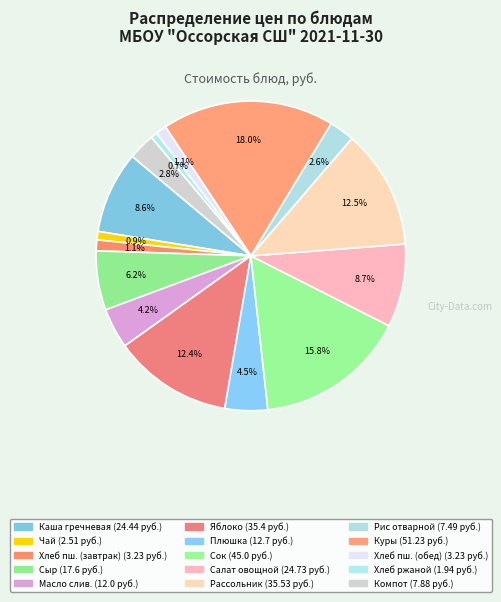

Count the number of slices in the pie.

15